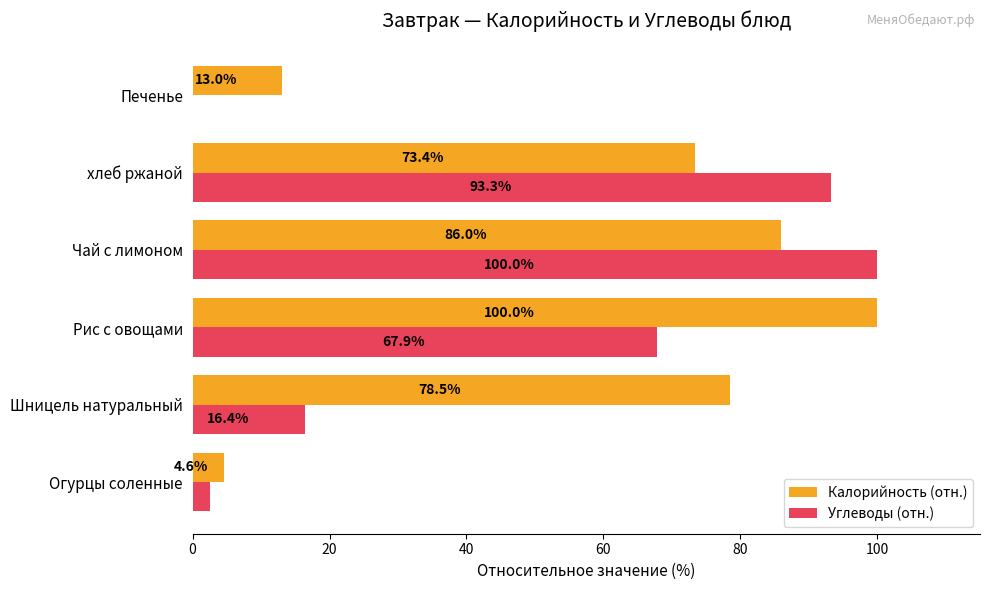

Which series changed the most between Шницель натуральный and Чай с лимоном?

Углеводы (отн.)